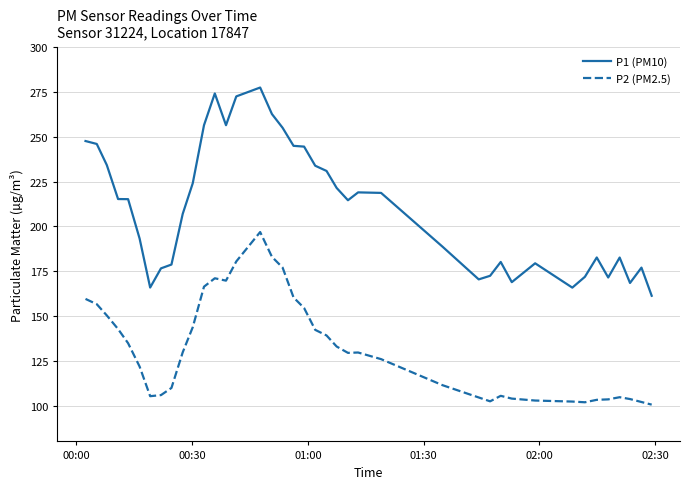

Rank the series by their average value, from highest to lowest.

P1 (PM10), P2 (PM2.5)